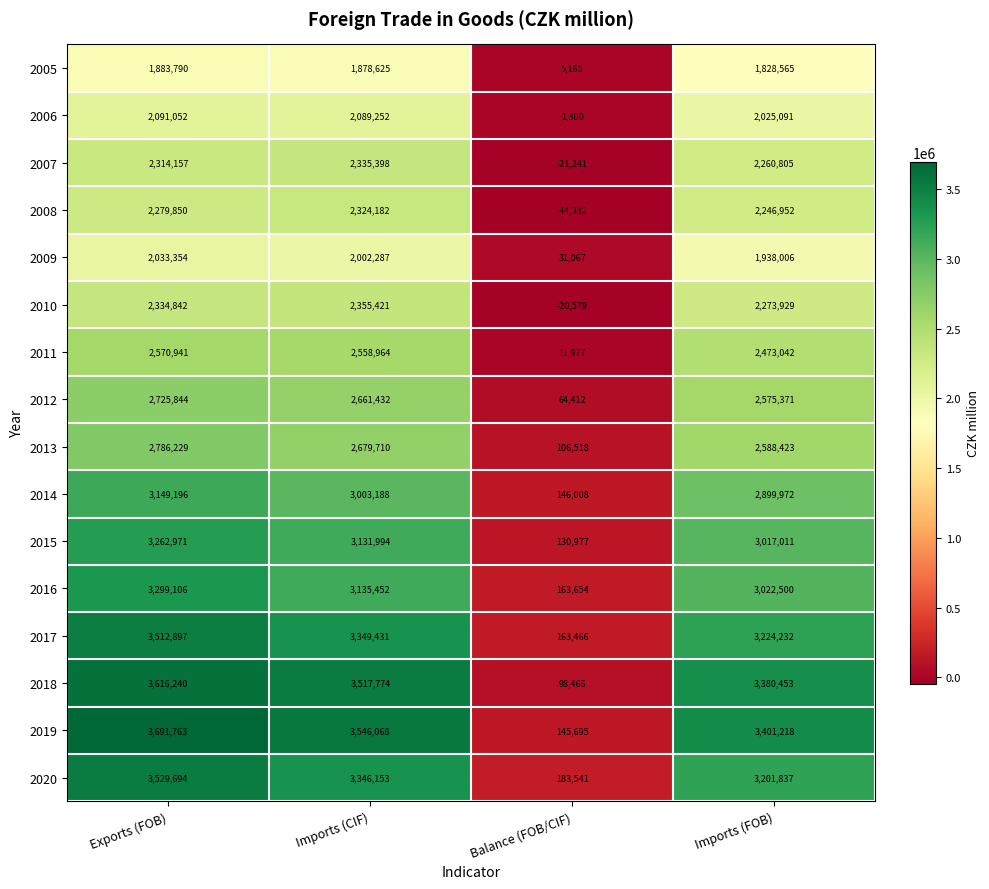

At which label does 2006 reach its minimum?

Balance (FOB/CIF)